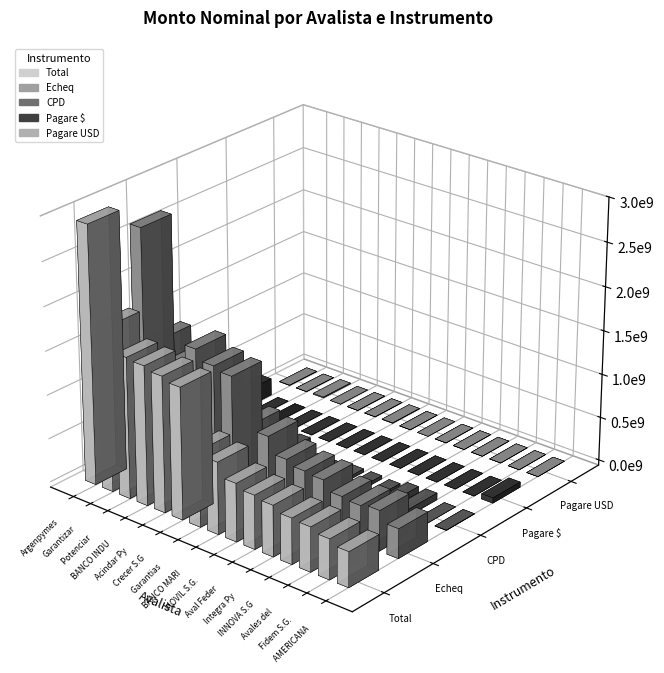

True or false: Total has a value of 401674826.4 at AMERICANA DE AVALES S.G.R..

True